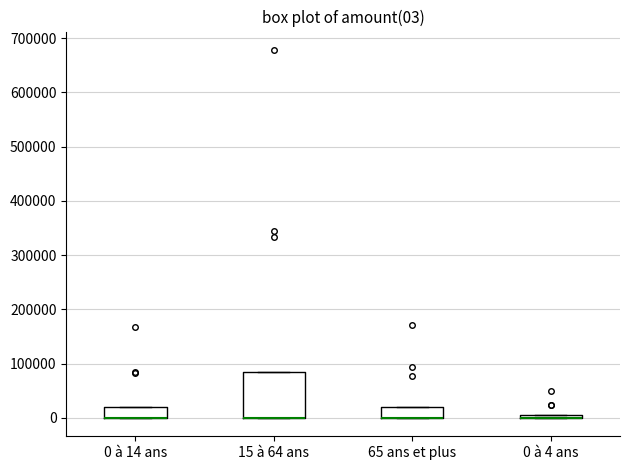

Comparing the boxes themselves (not the whiskers), which one is the tallest?

15 à 64 ans